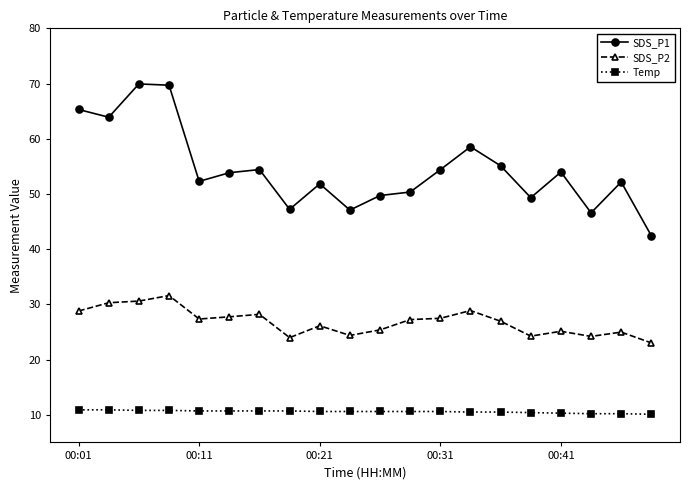

True or false: SDS_P1 has more than 2 points higher than both neighbors.

True